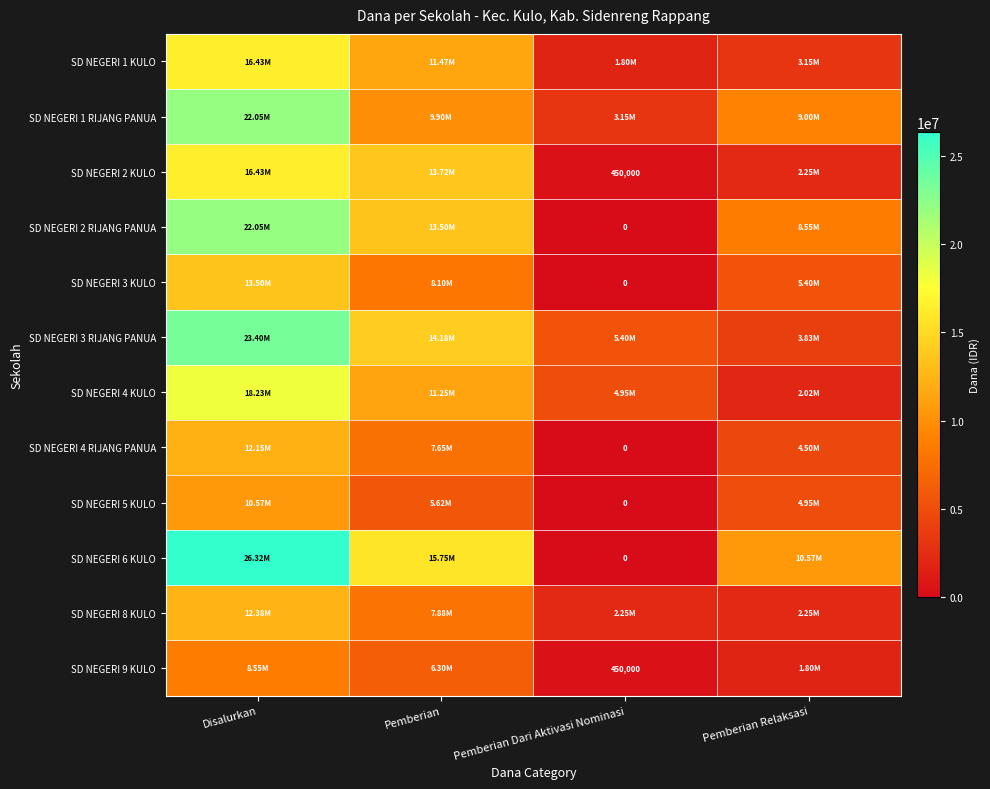

Rank the series at Disalurkan from highest to lowest value.

SD NEGERI 6 KULO, SD NEGERI 3 RIJANG PANUA, SD NEGERI 1 RIJANG PANUA, SD NEGERI 2 RIJANG PANUA, SD NEGERI 4 KULO, SD NEGERI 1 KULO, SD NEGERI 2 KULO, SD NEGERI 3 KULO, SD NEGERI 8 KULO, SD NEGERI 4 RIJANG PANUA, SD NEGERI 5 KULO, SD NEGERI 9 KULO